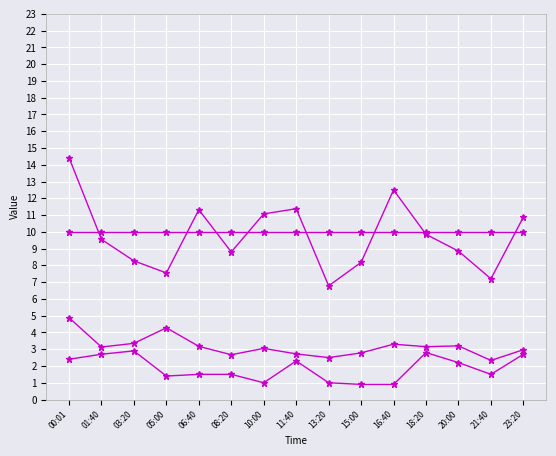

How many data points does each series have?

15